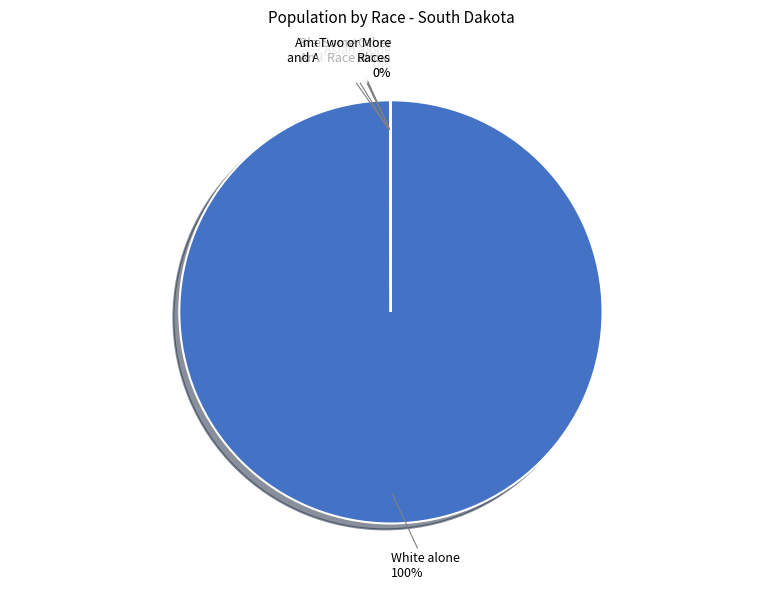

Does any single category account for the majority?

Yes